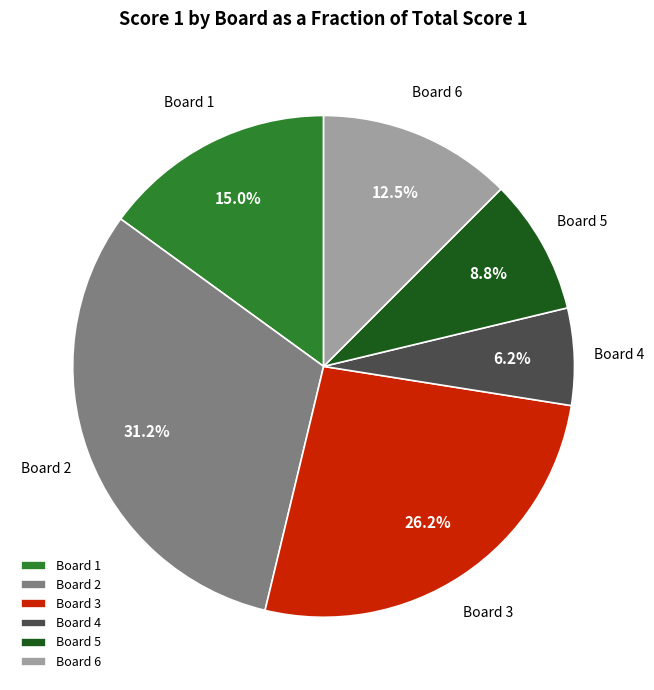

Combined, do Board 4 and Board 2 account for over 50%?

No